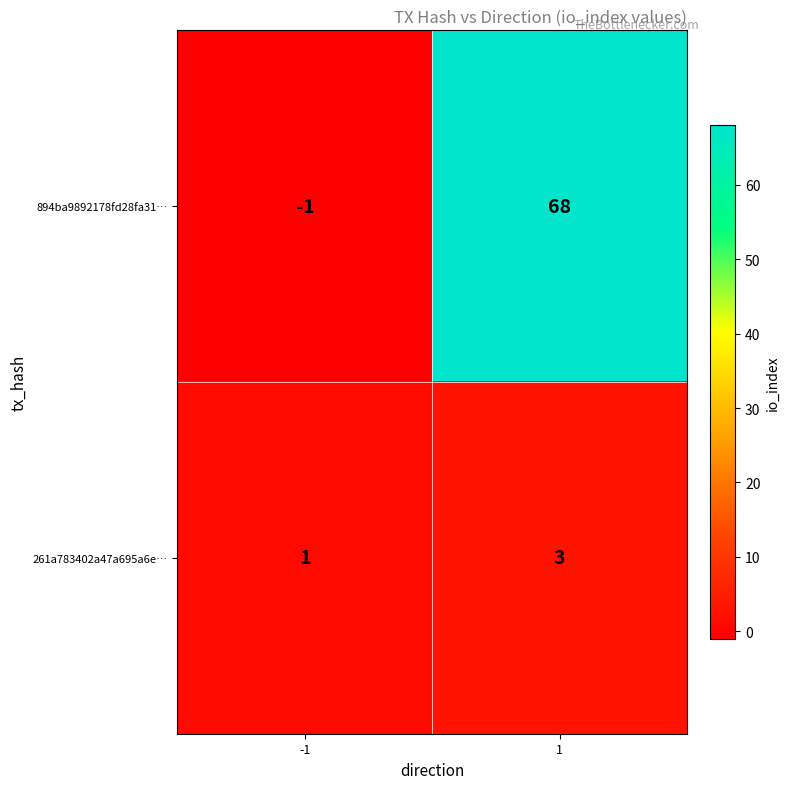

What value does the 261a783402a47a695a6e… series have at 1?

3